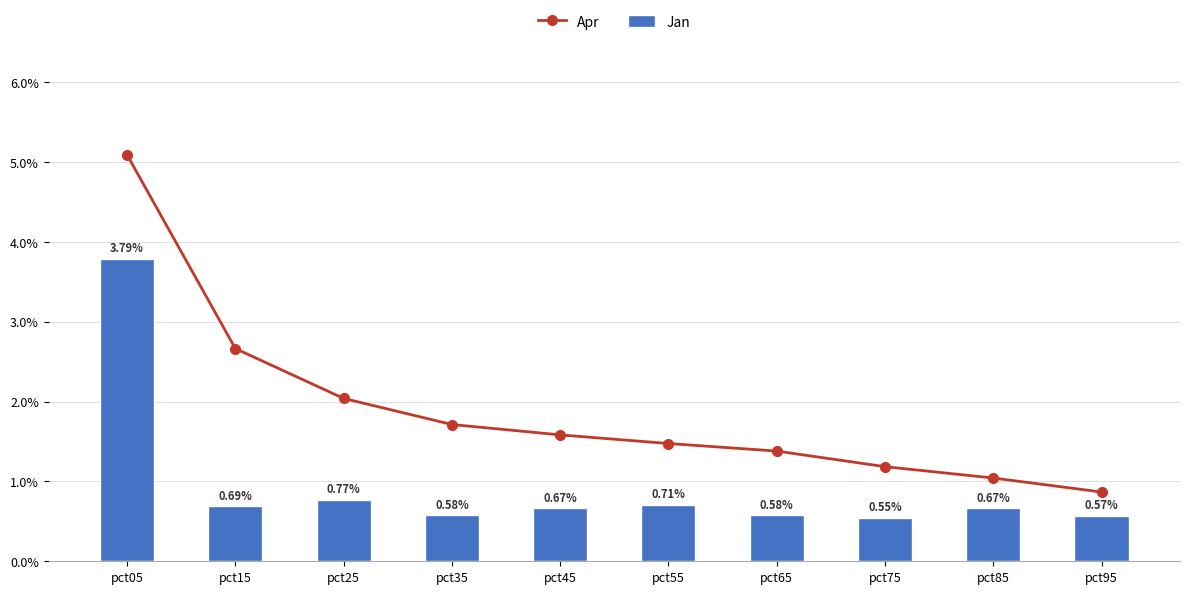

Between pct95 and pct45, which is larger?

pct45